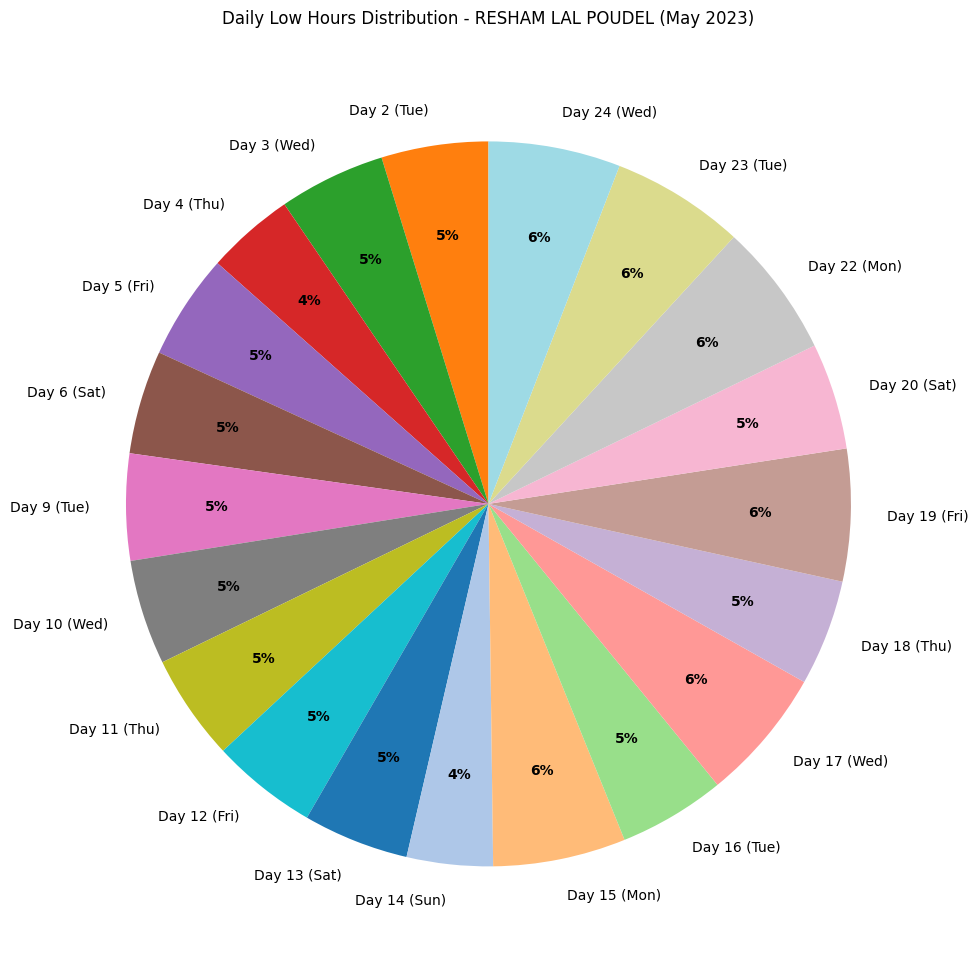

What is the ratio of the value at Day 17 (Wed) to the value at Day 22 (Mon)?

1.0